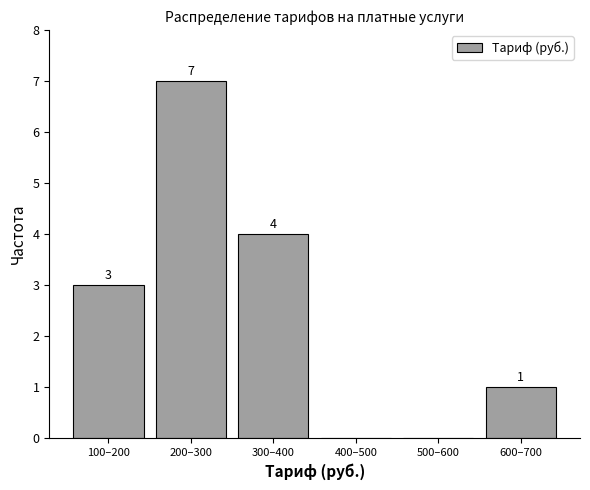

Reading left to right, list all the values displayed in this chart.

100–200=3	200–300=7	300–400=4	400–500=0	500–600=0	600–700=1